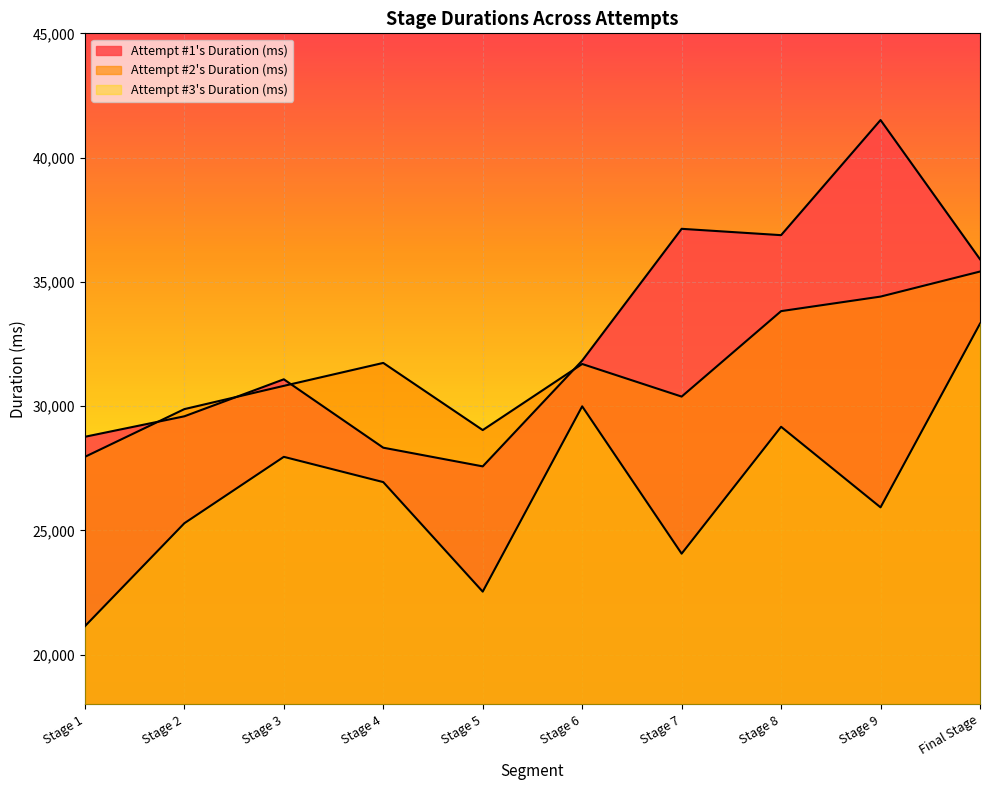

Where is Attempt #1's Duration (ms) nearest to the value 34543?

Final Stage